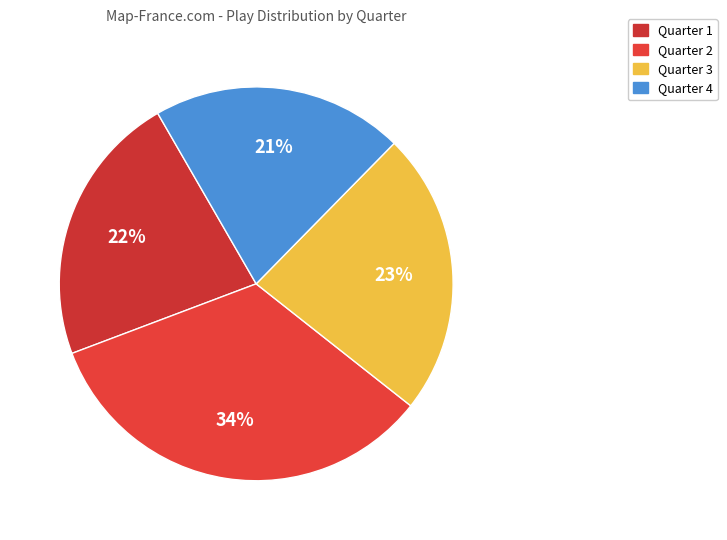

Is Quarter 2 the majority of the pie?

No